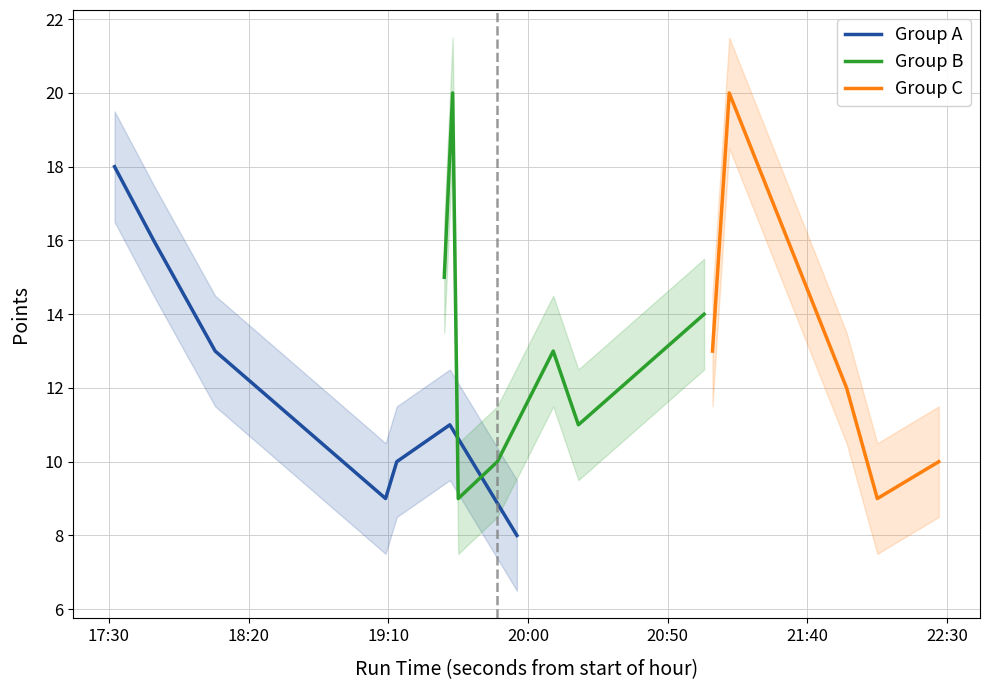

The Group B series shows 29 at 2. True or false?

False